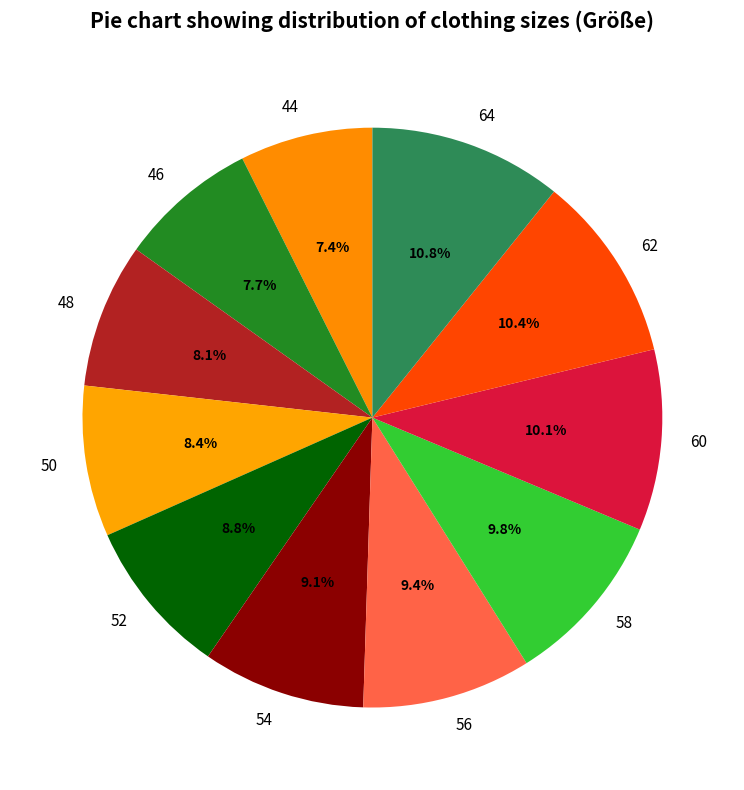

To the nearest percent, what portion does 52 represent?

9%